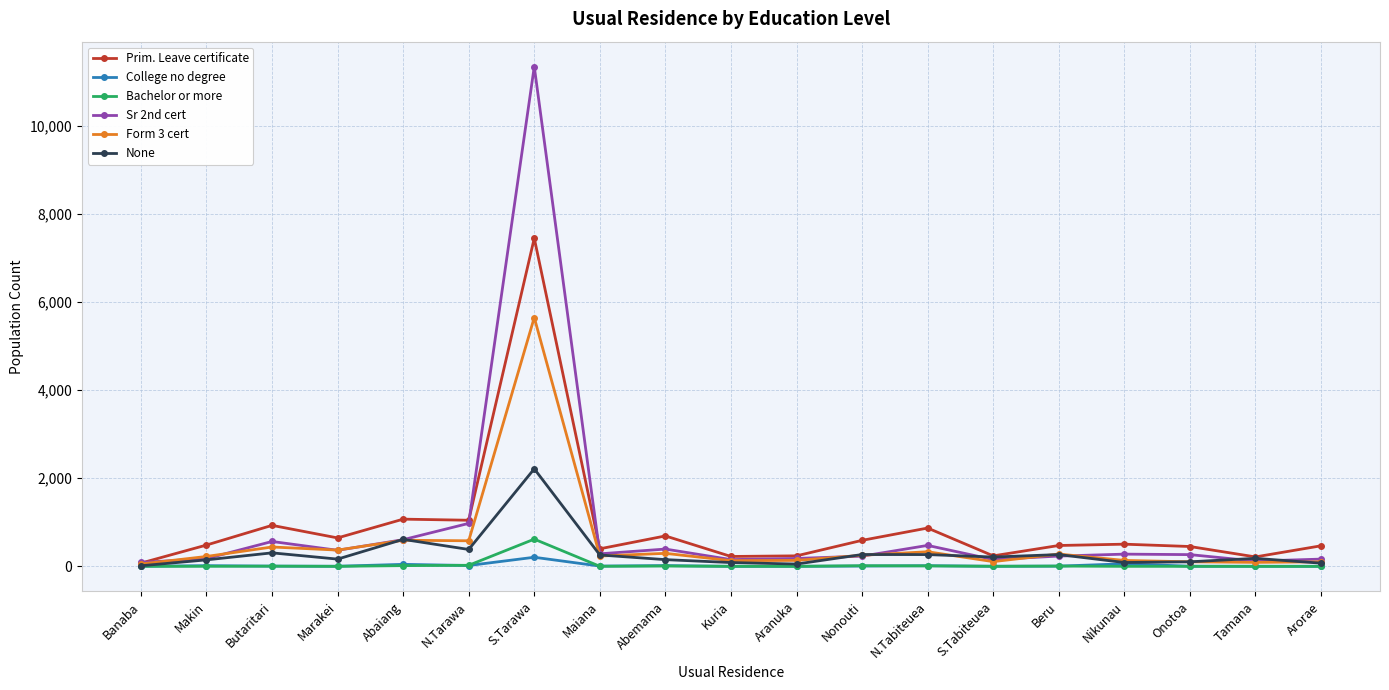

True or false: Bachelor or more has more than 1 points higher than both neighbors.

True